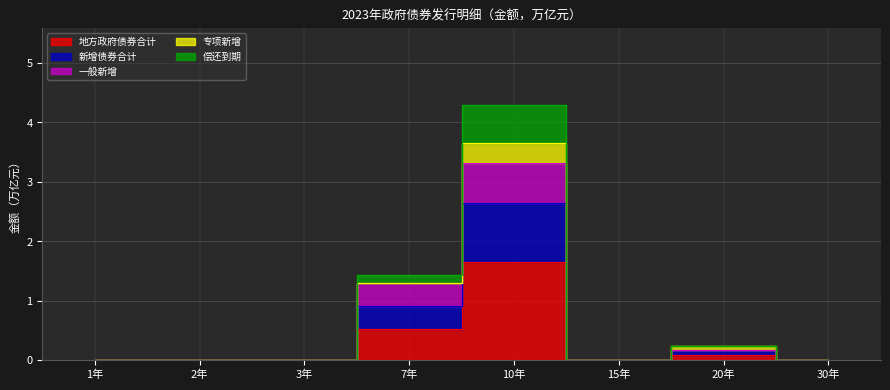

The value of 新增债券合计 at 3年 is 1.8. True or false?

False